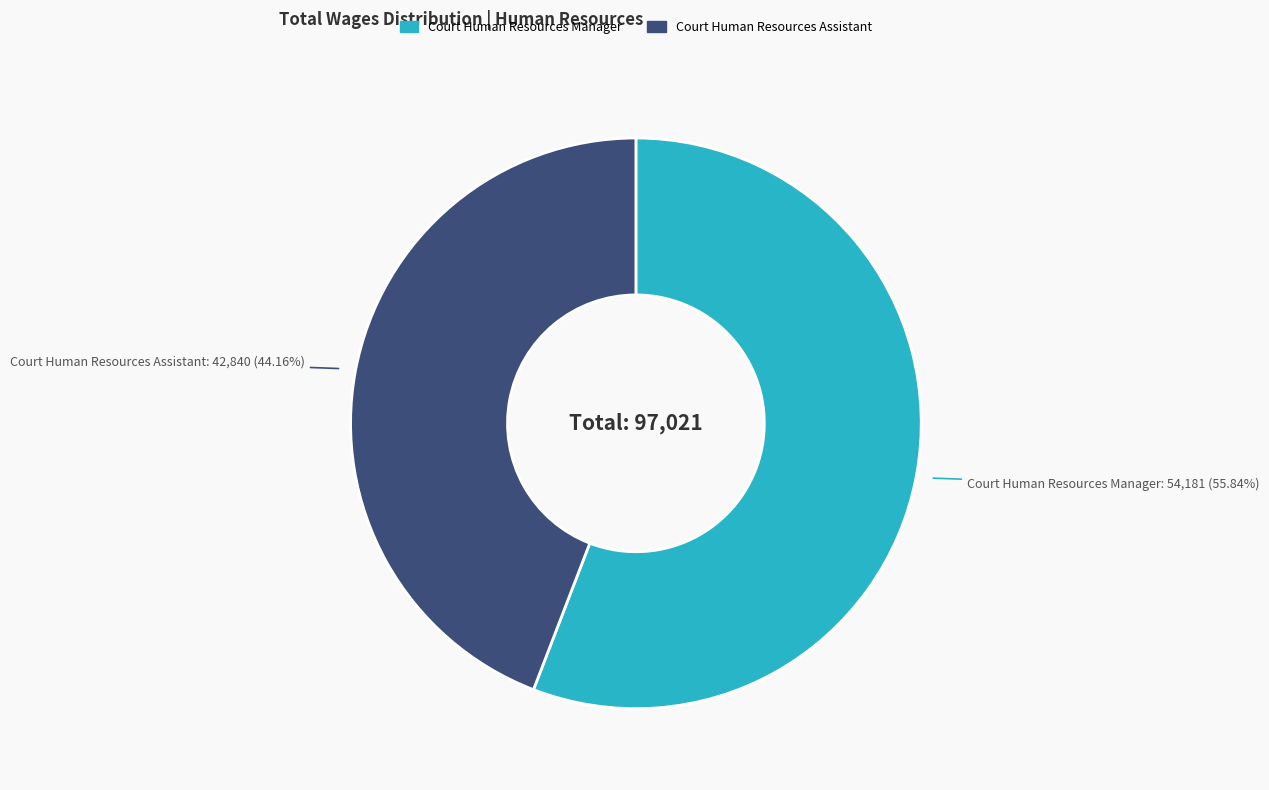

Between Court Human Resources Manager and Court Human Resources Assistant, which is larger?

Court Human Resources Manager